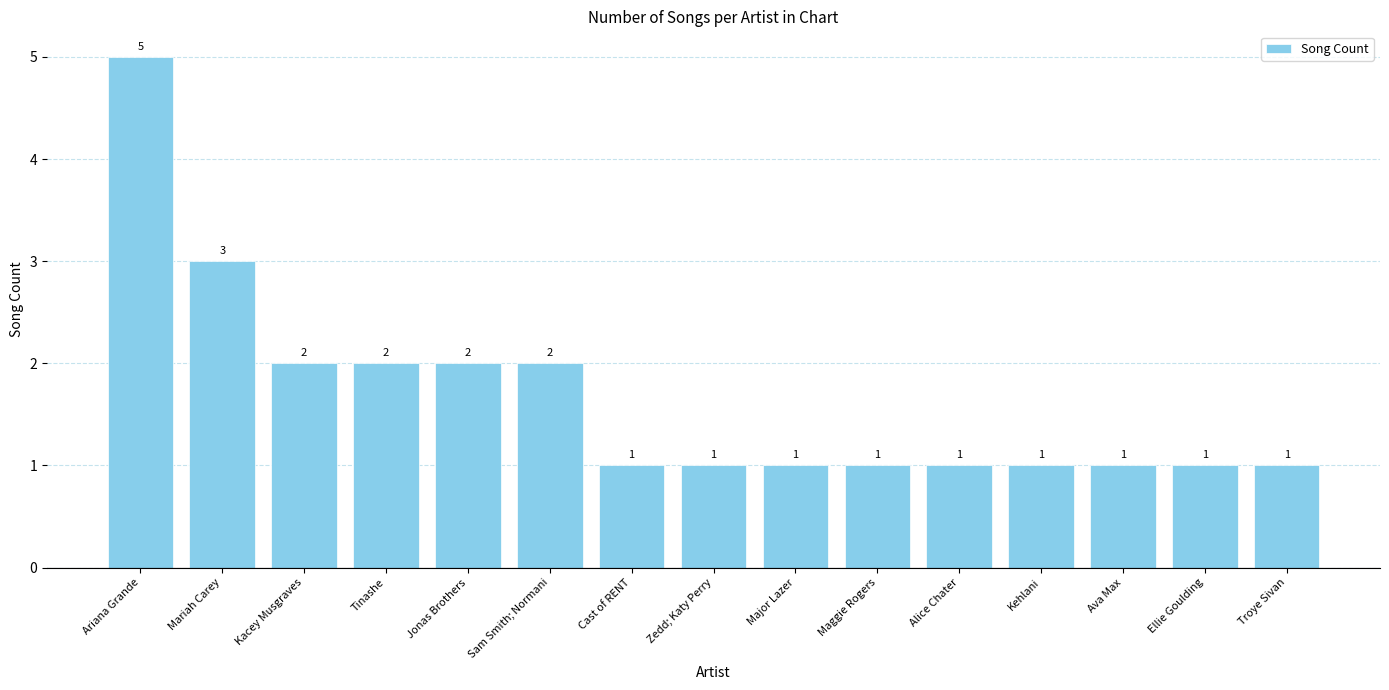

What is the maximum value shown in the chart?

5